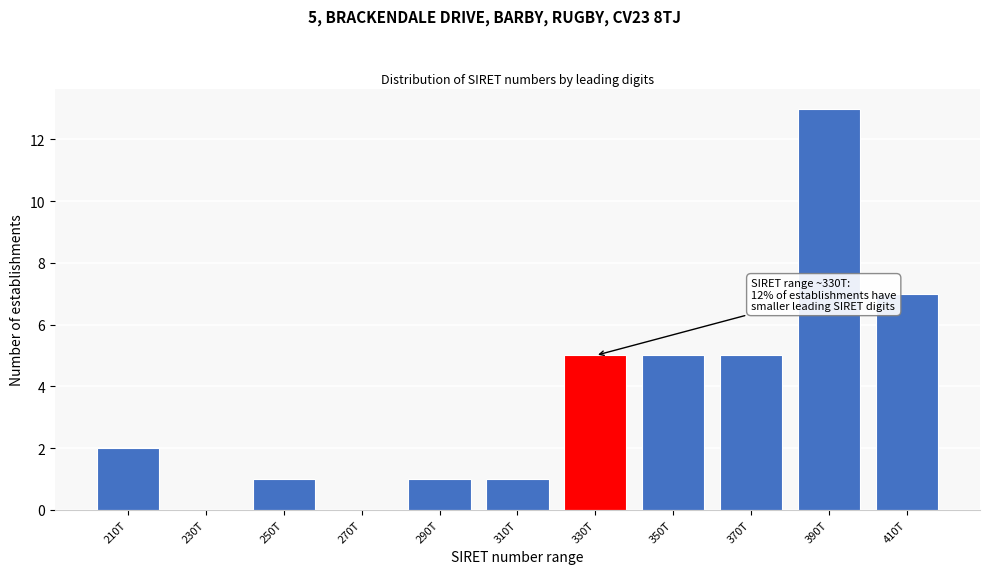

Reading left to right, what are all the values shown in this chart?

210T=2	230T=0	250T=1	270T=0	290T=1	310T=1	330T=5	350T=5	370T=5	390T=13	410T=7